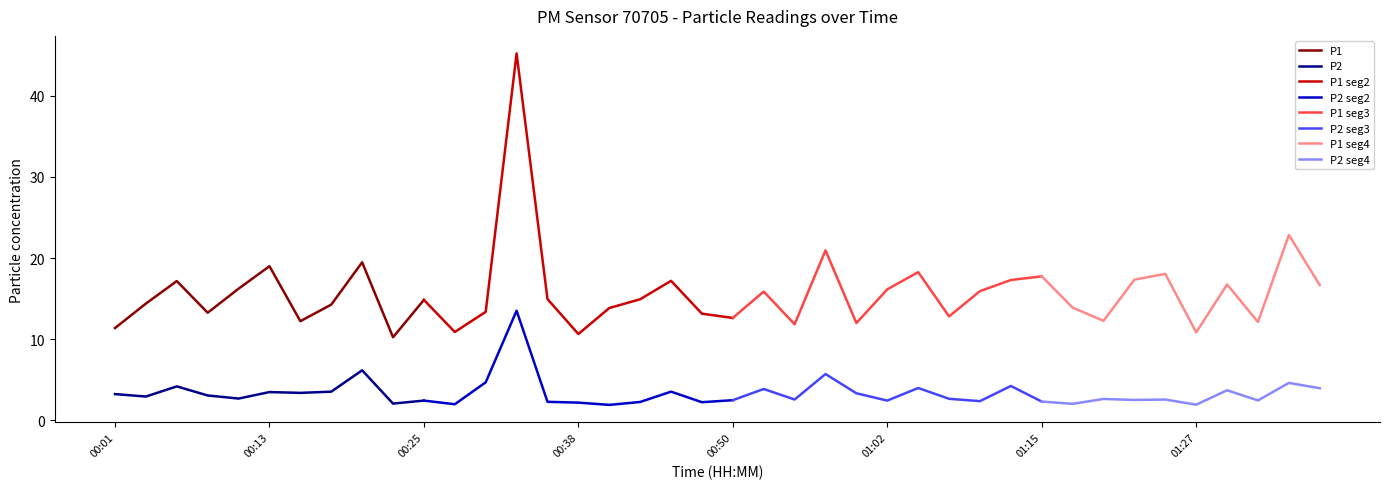

Reading left to right, what are all the values shown in this chart?

P1: 11.4	14.4	17.2	13.3	16.2	19.0	12.2	14.3	19.5	10.2	14.8	10.9	13.4	45.2	14.9	10.7	13.8	14.9	17.2	13.2	12.6	15.9	11.8	20.9	12.0	16.1	18.3	12.8	15.9	17.3	17.8	13.9	12.3	17.4	18.1	10.8	16.8	12.1	22.9	16.7
P2: 3.2	3.0	4.2	3.1	2.7	3.5	3.4	3.5	6.2	2.1	2.5	2.0	4.7	13.5	2.3	2.2	1.9	2.3	3.5	2.2	2.5	3.9	2.6	5.7	3.4	2.5	4.0	2.7	2.4	4.2	2.3	2.0	2.6	2.5	2.6	1.9	3.7	2.5	4.6	4.0